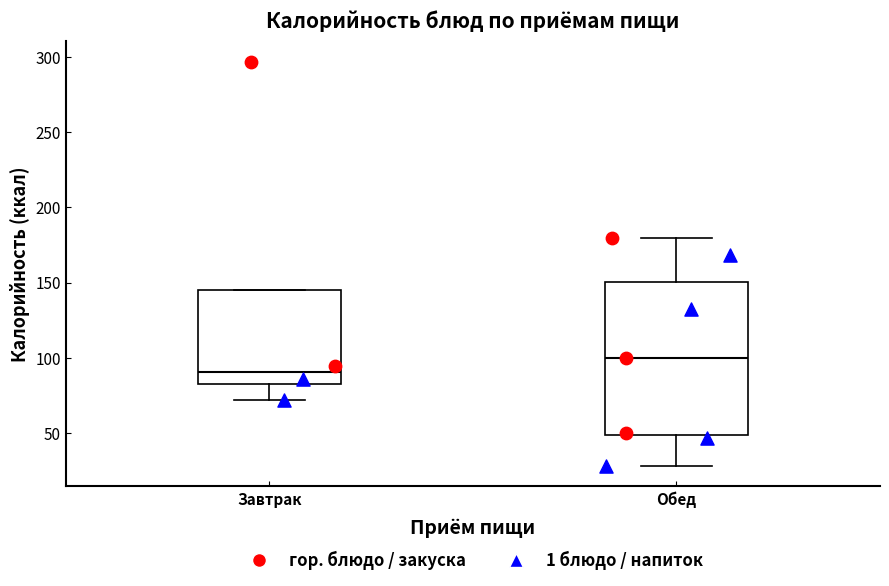

Reading left to right, transcribe this box plot: for each box, give where its median line is, the range the box spans, and where its two whiskers end, as read against the y-axis. The values are not printed on the chart, so give them approximately, as read against the axis.

Завтрак: median 90, box 80 to 145, whiskers 70 to 145
Обед: median 100, box 50 to 150, whiskers 30 to 180